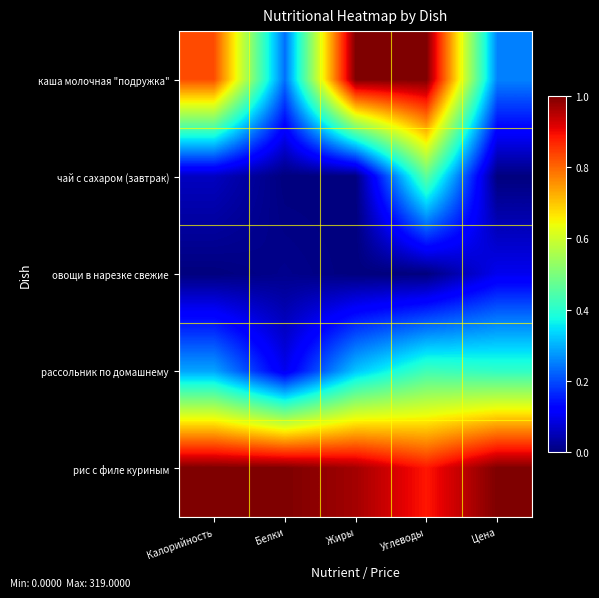

Reading left to right, extract all data points from this chart.

каша молочная "подружка": Калорийность=0.8	Белки=0.2	Жиры=1.0	Углеводы=1.0	Цена=0.3
чай с сахаром (завтрак): Калорийность=0.1	Белки=0.0	Жиры=0.0	Углеводы=0.5	Цена=0.0
овощи в нарезке свежие: Калорийность=0.0	Белки=0.0	Жиры=0.0	Углеводы=0.0	Цена=0.1
рассольник по домашнему: Калорийность=0.3	Белки=0.1	Жиры=0.3	Углеводы=0.4	Цена=0.4
рис с филе куриным: Калорийность=1.0	Белки=1.0	Жиры=1.0	Углеводы=0.9	Цена=1.0